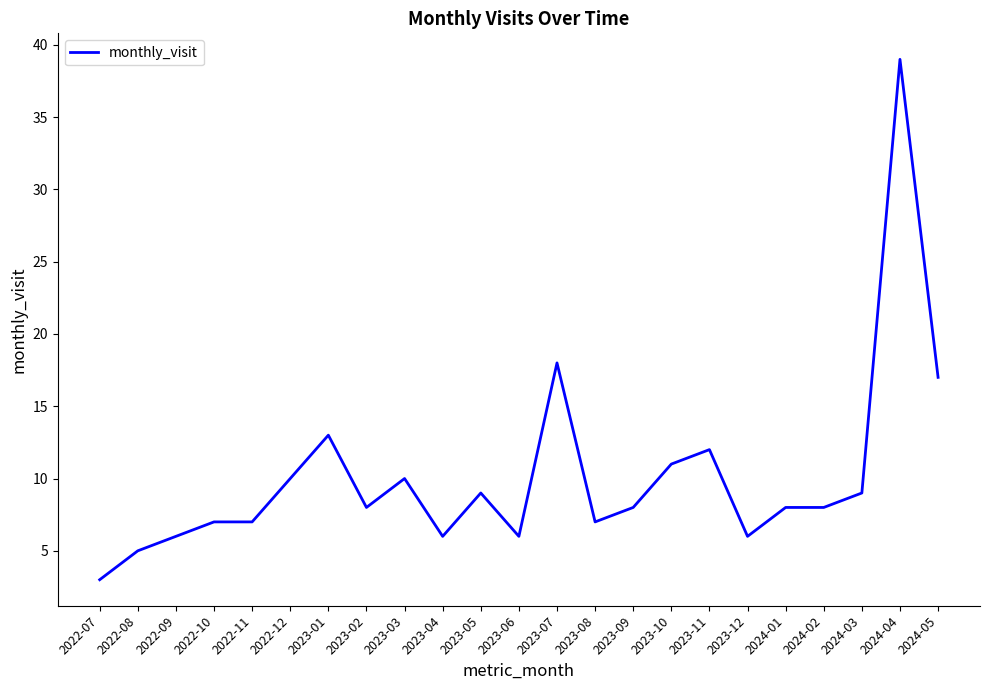

What is the difference between the maximum and minimum values?

36